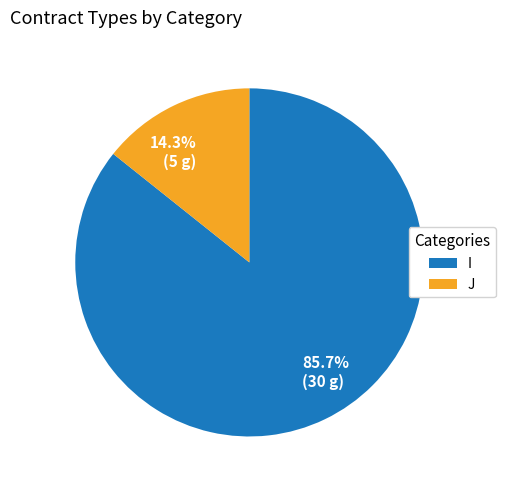

What is the ratio of the value at I to the value at J?

6.0